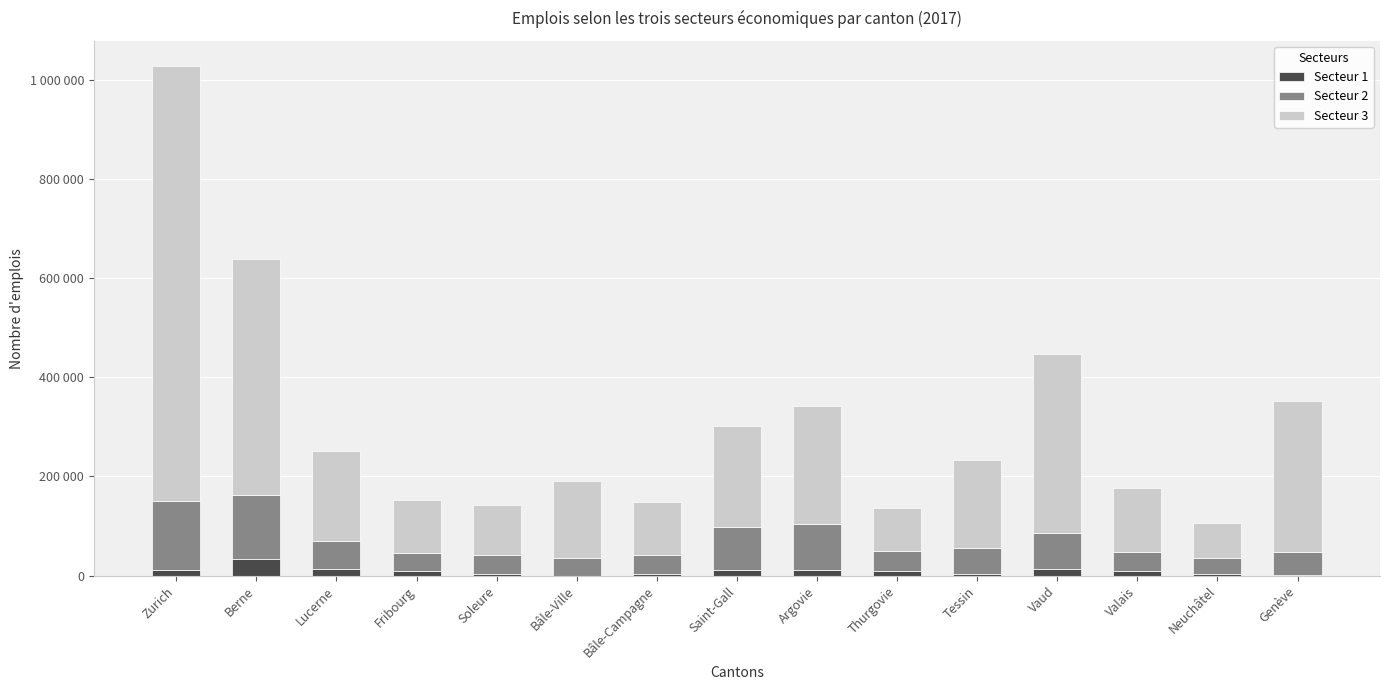

Does the chart contain stacked bars?

Yes